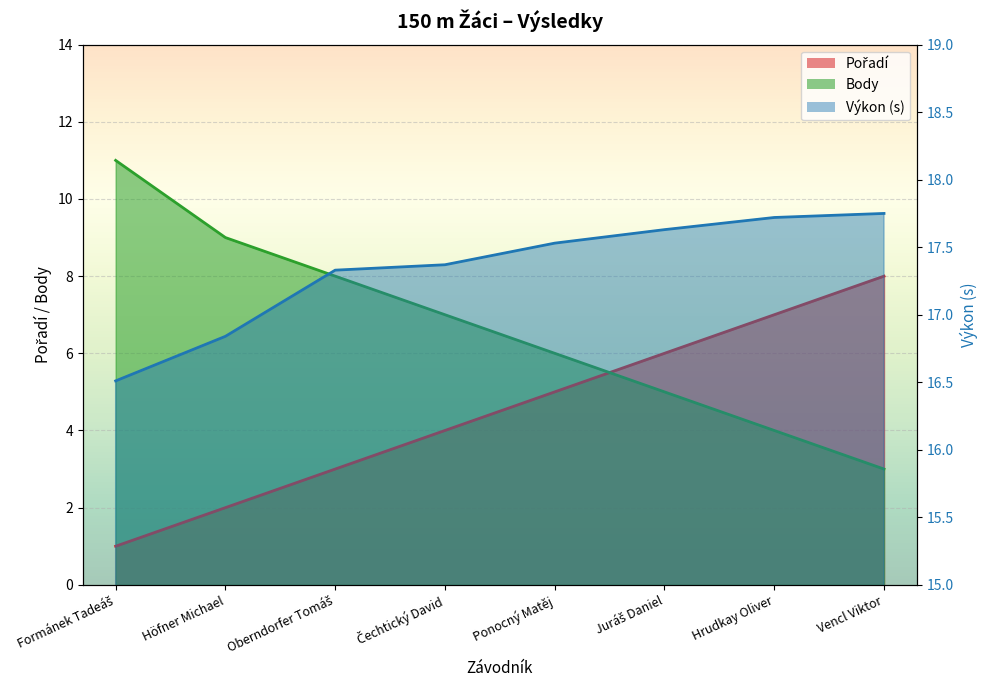

Which category has the lowest value in the Pořadí series?

Formánek Tadeáš